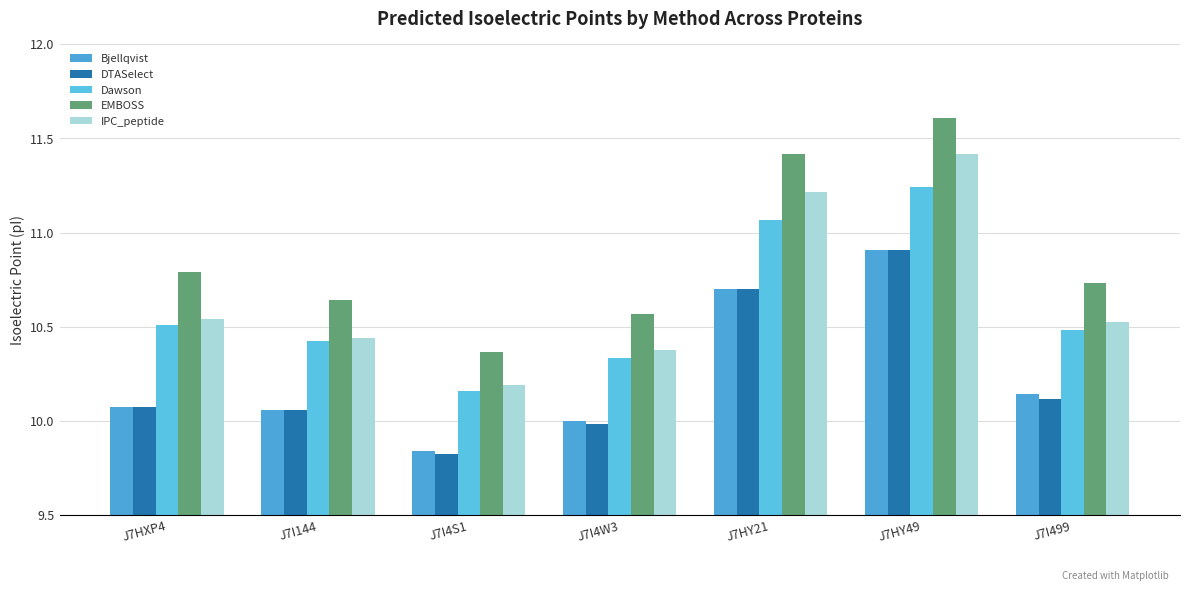

What is the approximate value of DTASelect at J7HY21?

10.7